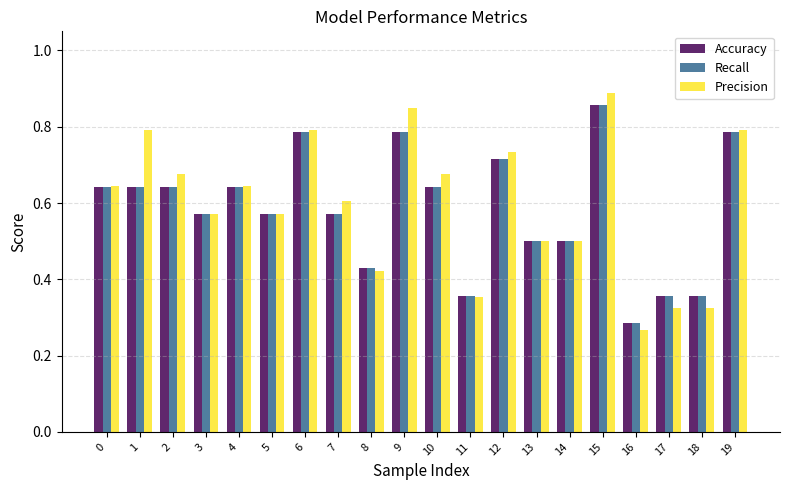

What is the sum of all Precision values?

11.9